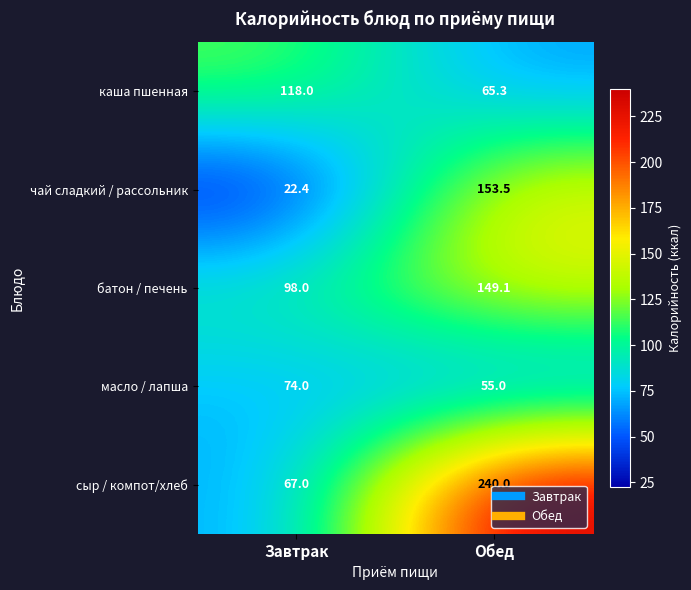

Which series has the largest range (max minus min)?

сыр / компот/хлеб